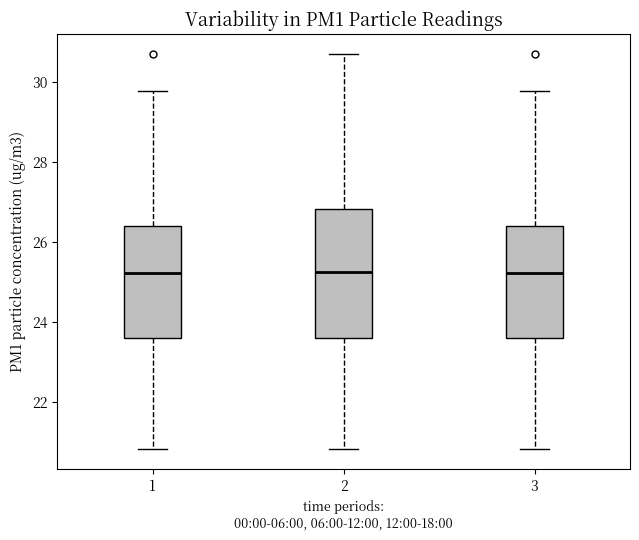

Reading left to right, read every box against the y-axis: the position of its median line, the range the box covers, and the ends of its whiskers. The values are not printed on the chart, so give them approximately, as read against the axis.

1: median 25.2, box 23.6 to 26.4, whiskers 20.8 to 29.8
2: median 25.2, box 23.6 to 26.8, whiskers 20.8 to 30.8
3: median 25.2, box 23.6 to 26.4, whiskers 20.8 to 29.8